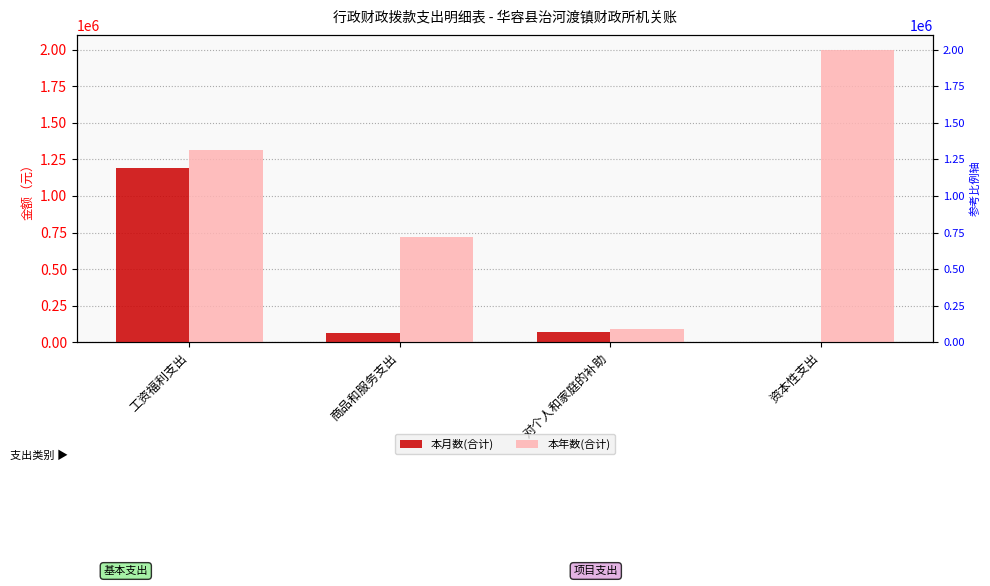

Does the chart contain stacked bars?

No